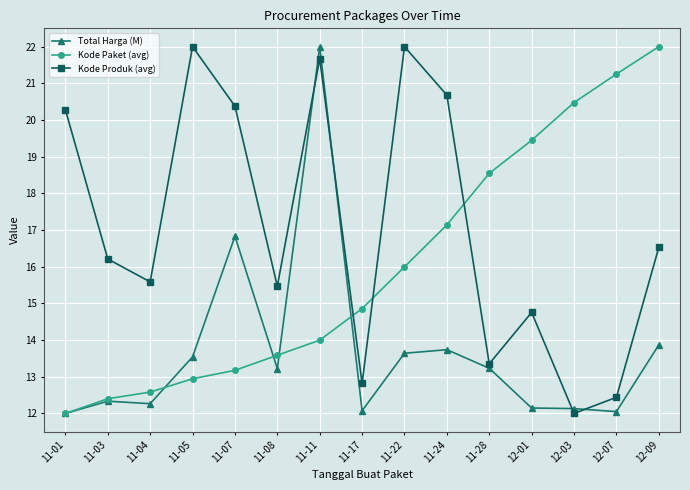

In Total Harga (M), how many points are lower than both neighbors (excluding endpoints)?

4